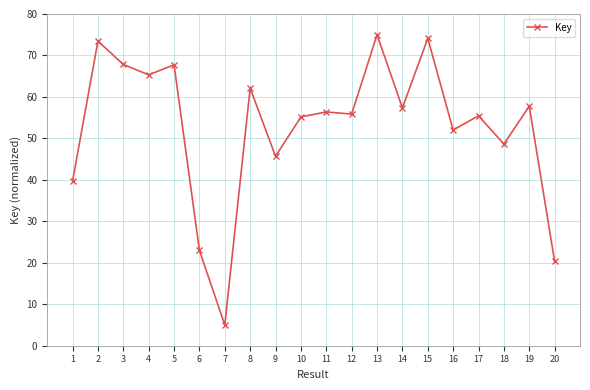

True or false: the data has more than 2 interior local peaks.

True